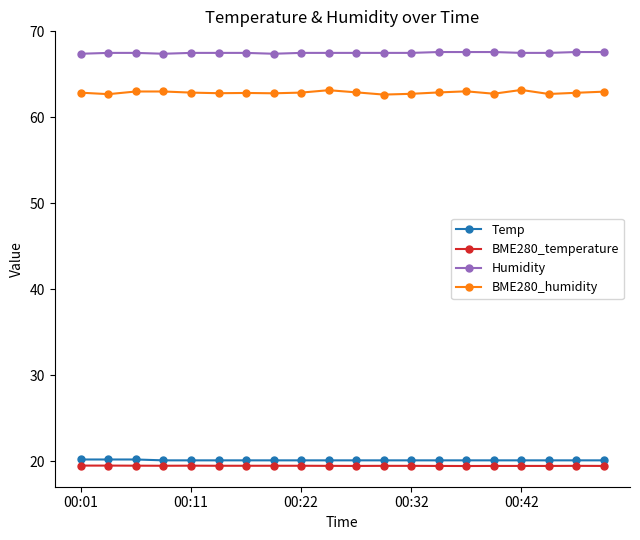

What is the maximum value for Humidity?

67.6